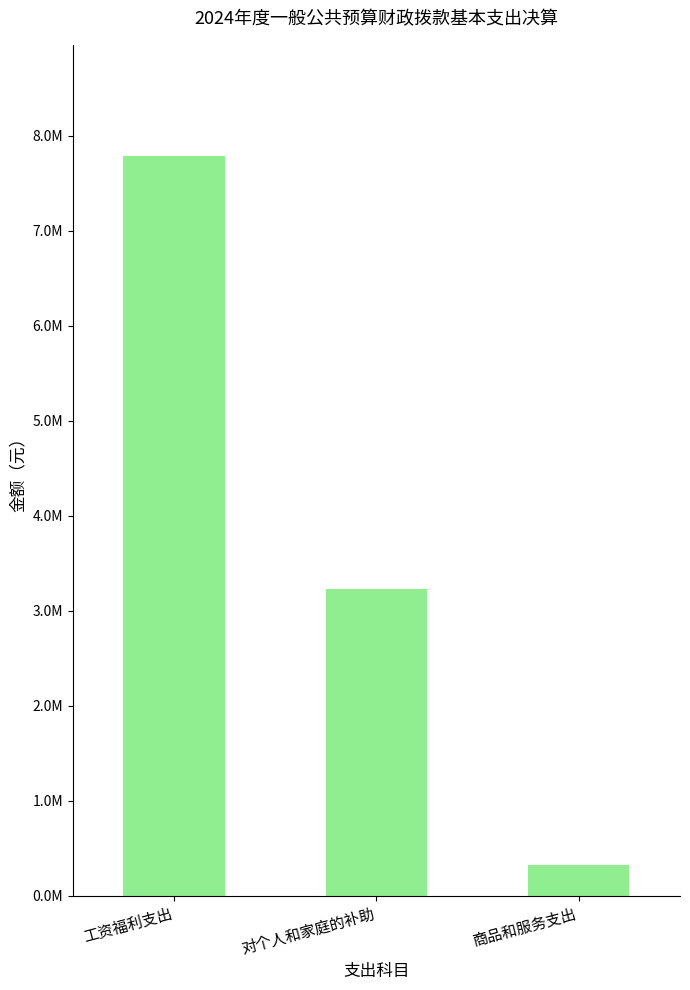

Rank the categories by value from highest to lowest.

工资福利支出, 对个人和家庭的补助, 商品和服务支出